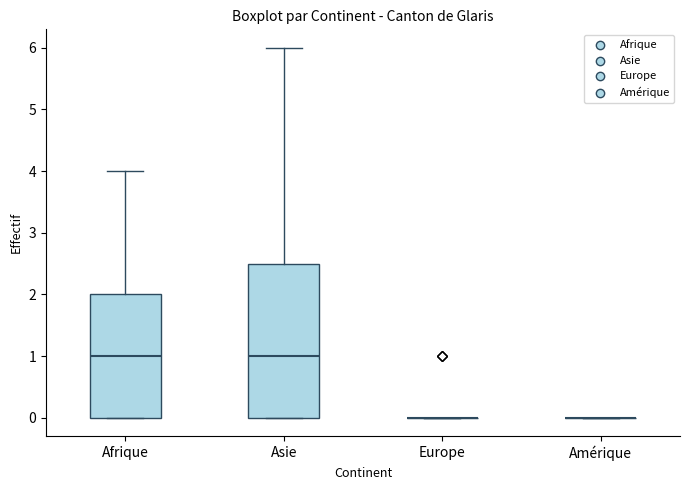

Which box is the tallest, from its lower edge to its upper edge?

Asie